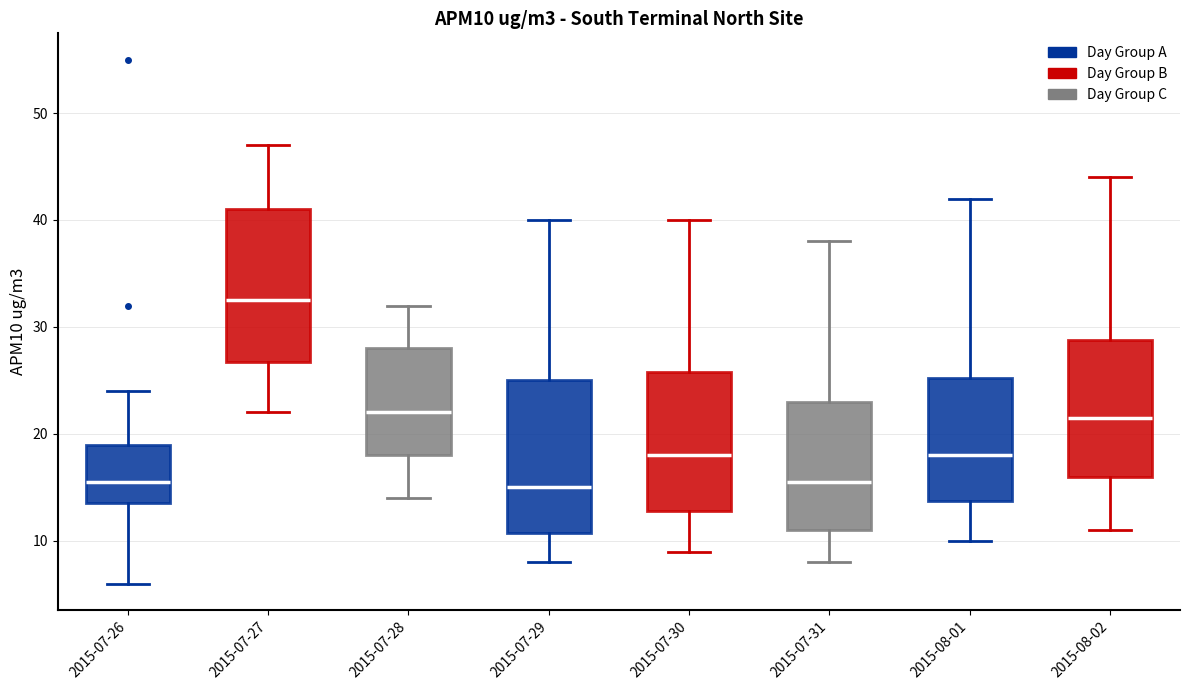

Reading left to right, read every box against the y-axis: the position of its median line, the range the box covers, and the ends of its whiskers. The values are not printed on the chart, so give them approximately, as read against the axis.

2015-07-26: median 16, box 14 to 19, whiskers 6 to 24
2015-07-27: median 33, box 27 to 41, whiskers 22 to 47
2015-07-28: median 22, box 18 to 28, whiskers 14 to 32
2015-07-29: median 15, box 11 to 25, whiskers 8 to 40
2015-07-30: median 18, box 13 to 26, whiskers 9 to 40
2015-07-31: median 16, box 11 to 23, whiskers 8 to 38
2015-08-01: median 18, box 14 to 25, whiskers 10 to 42
2015-08-02: median 22, box 16 to 29, whiskers 11 to 44